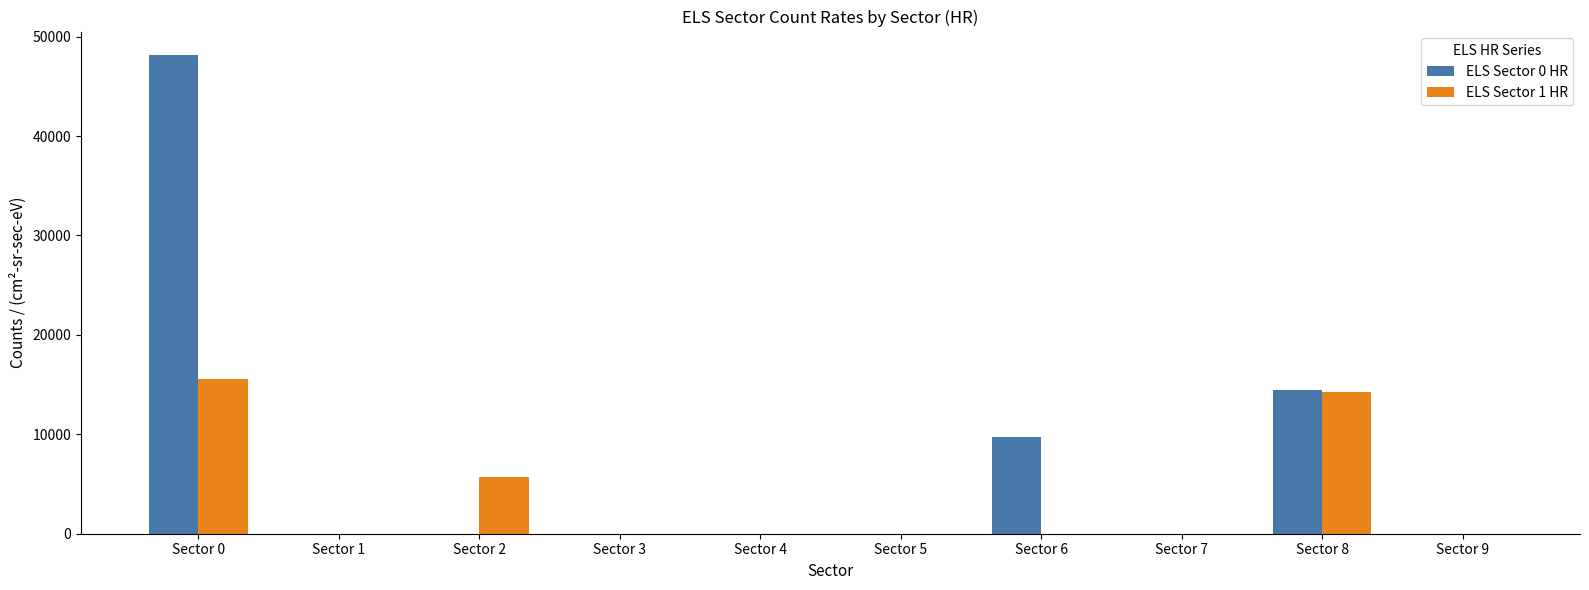

The ELS Sector 0 HR series shows -29897.8 at Sector 4. True or false?

False